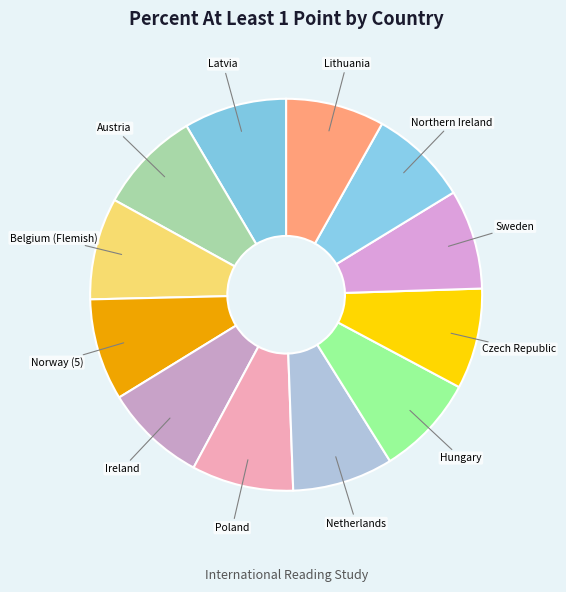

How many slices are in this pie chart?

12